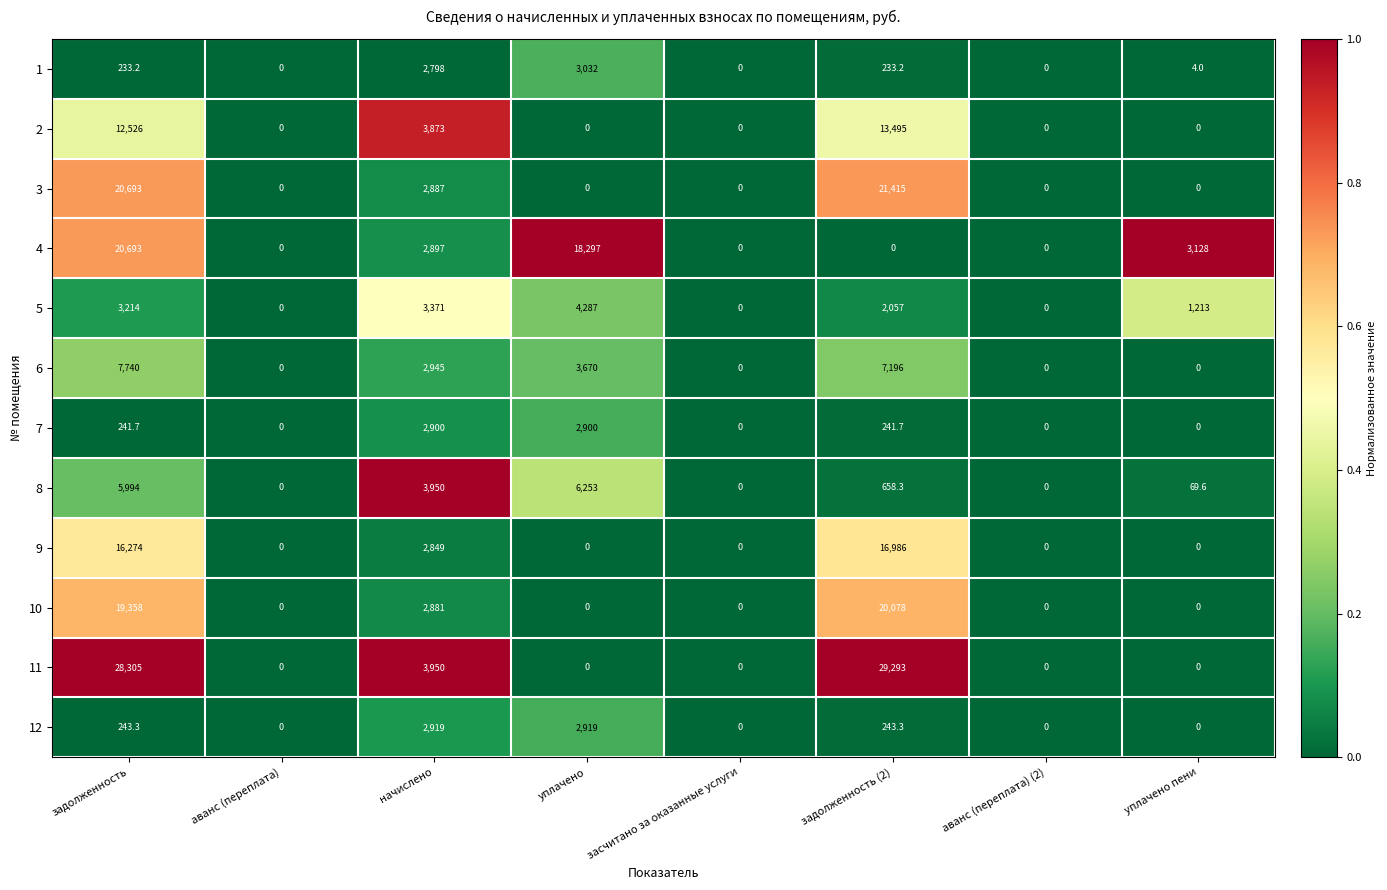

What is the approximate value of 6 at задолженность (2)?

7196.0